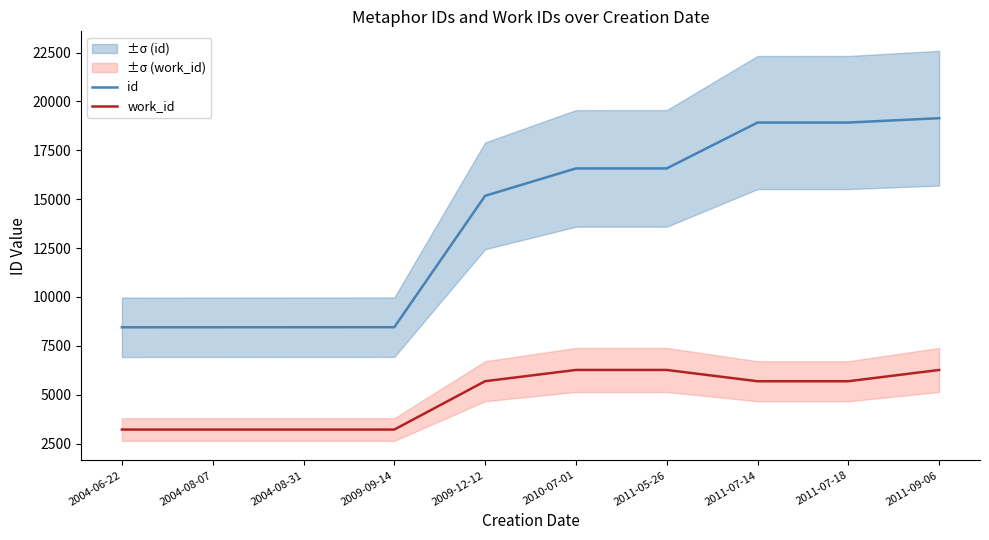

True or false: id and work_id intersect in this chart.

False